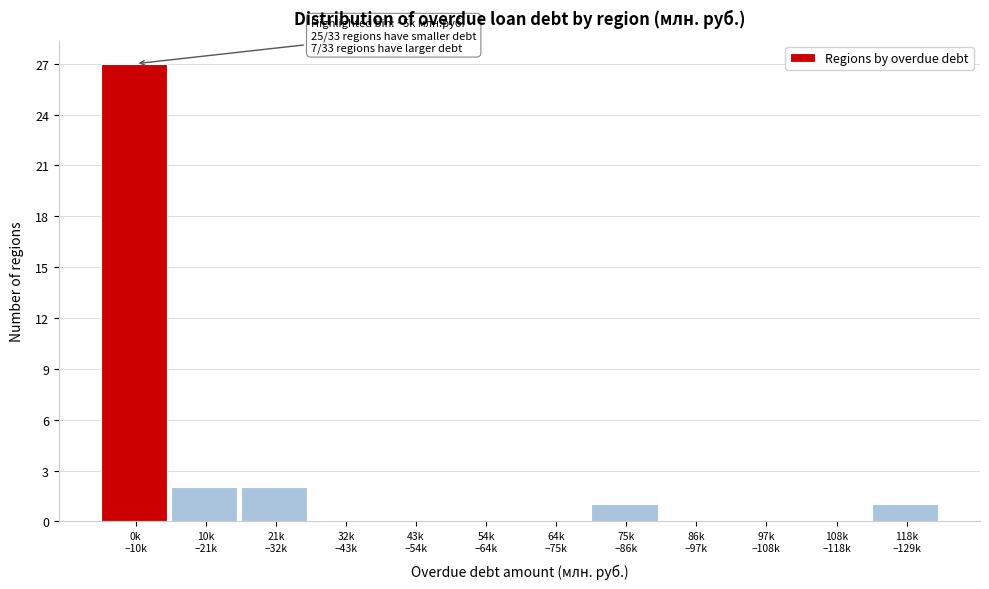

What is the sum of all values?

33